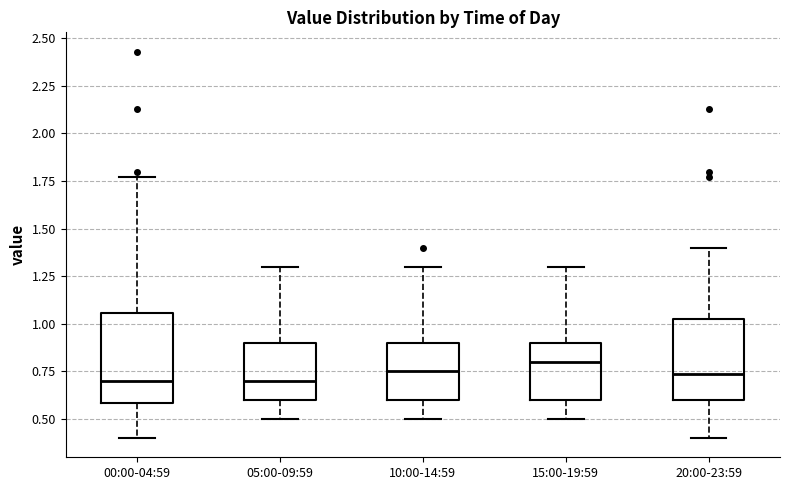

Where does the lower whisker of the box for 20:00-23:59 end on the y-axis? The values are not printed on the chart, so give them approximately, as read against the axis.

0.40